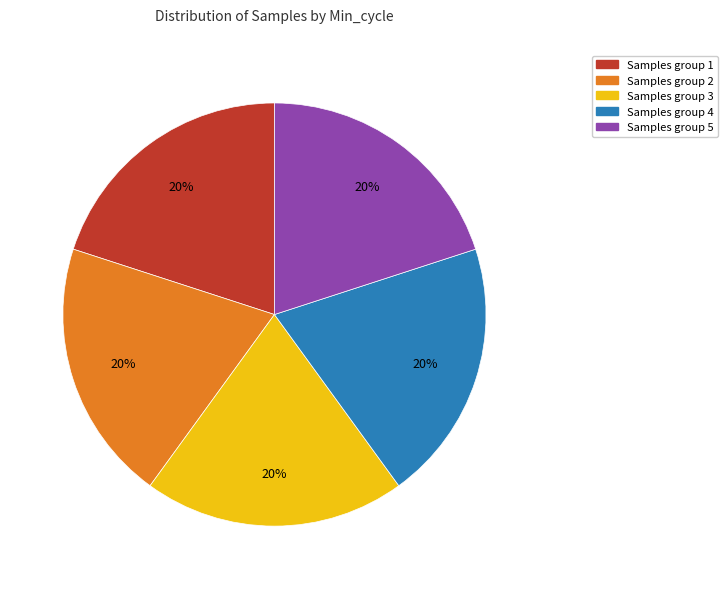

Is there a majority slice in this chart?

No